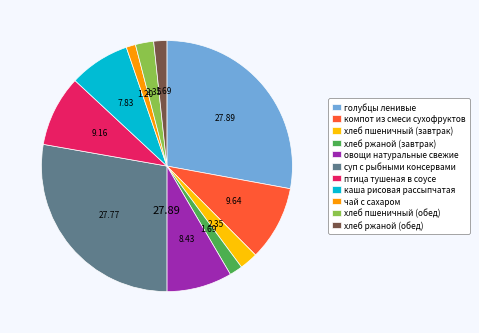

Which has a higher value, овощи натуральные свежие or птица тушеная в соусе?

птица тушеная в соусе